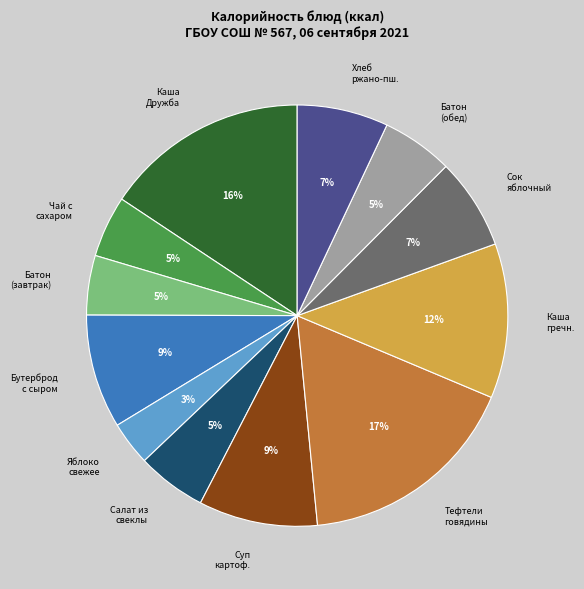

Does any single category account for the majority?

No